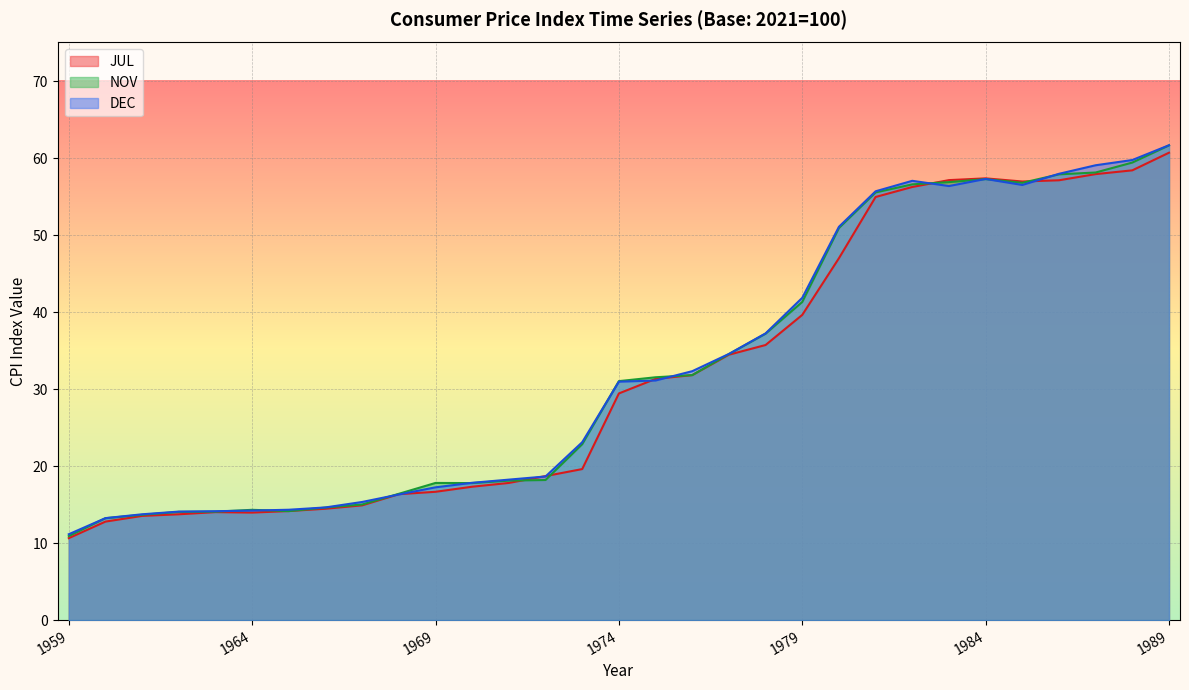

Which has a higher value, 1985 or 1976?

1985